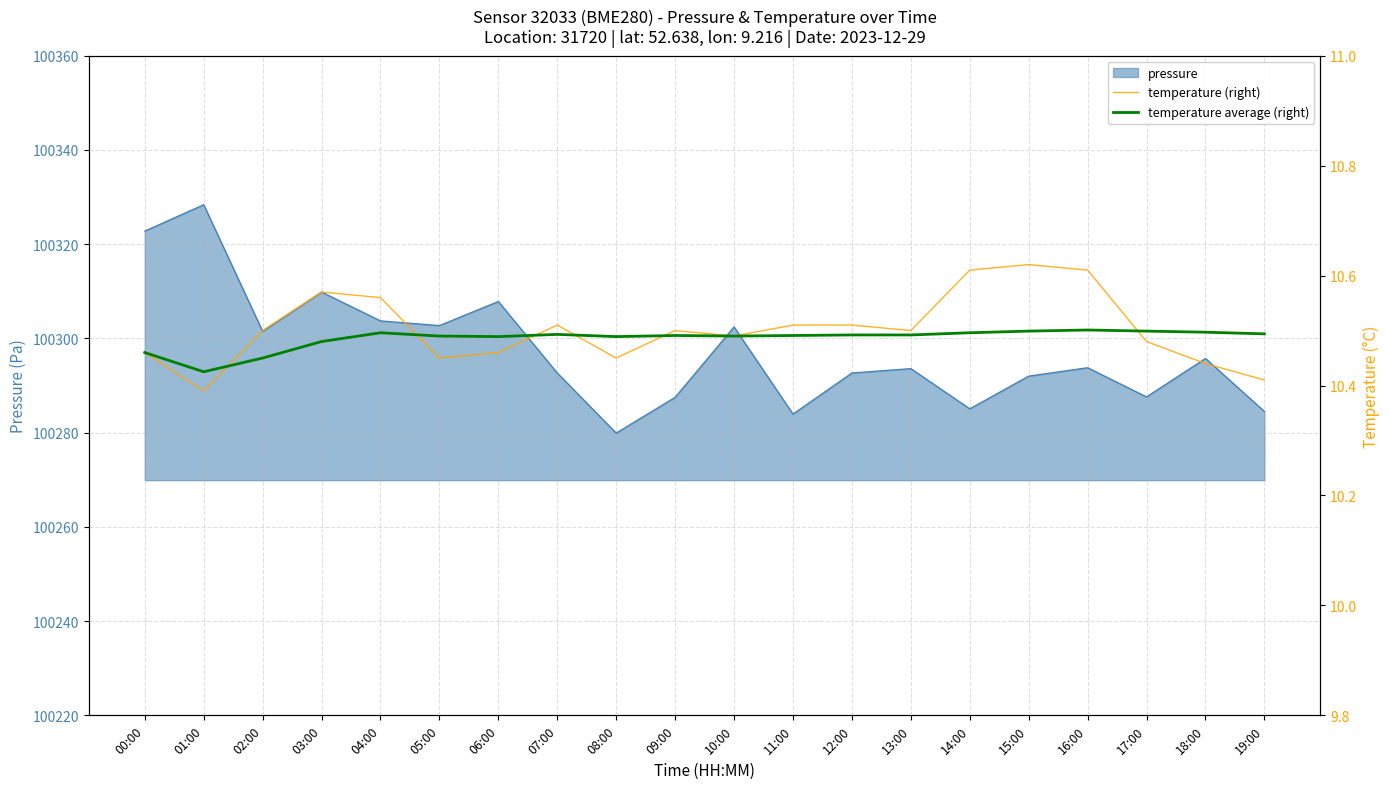

At which label is temperature (right) closest to 10?

01:00